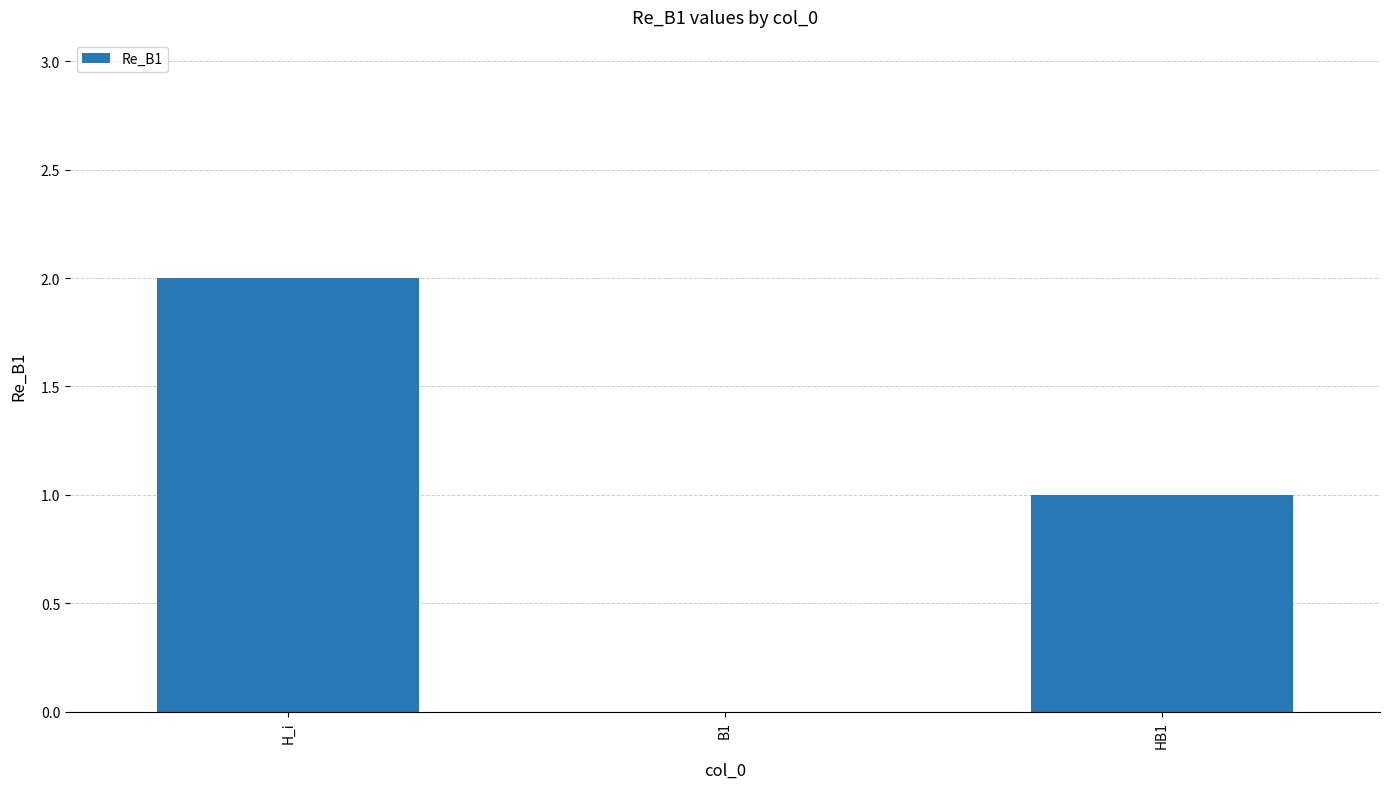

Which has a higher value, HB1 or B1?

HB1